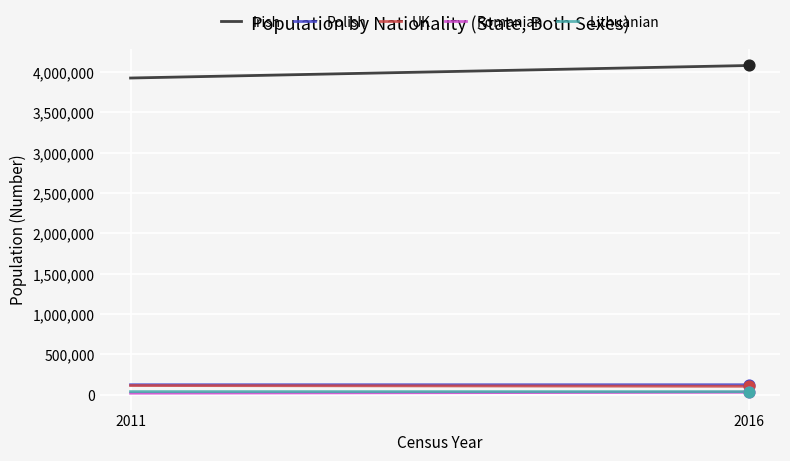

What is the total value across all series at 2011?

4215974